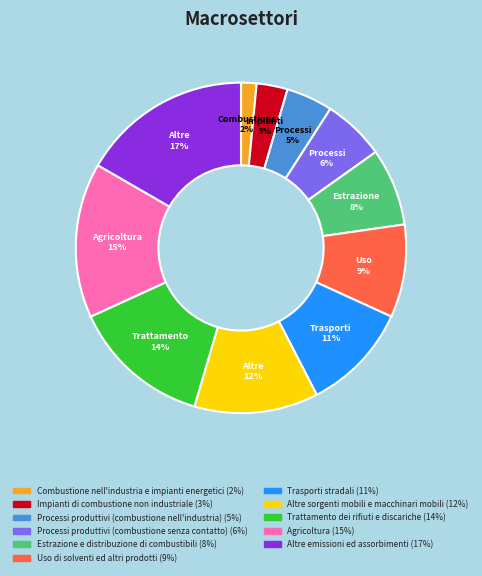

Is there any slice that represents more than half of the pie?

No